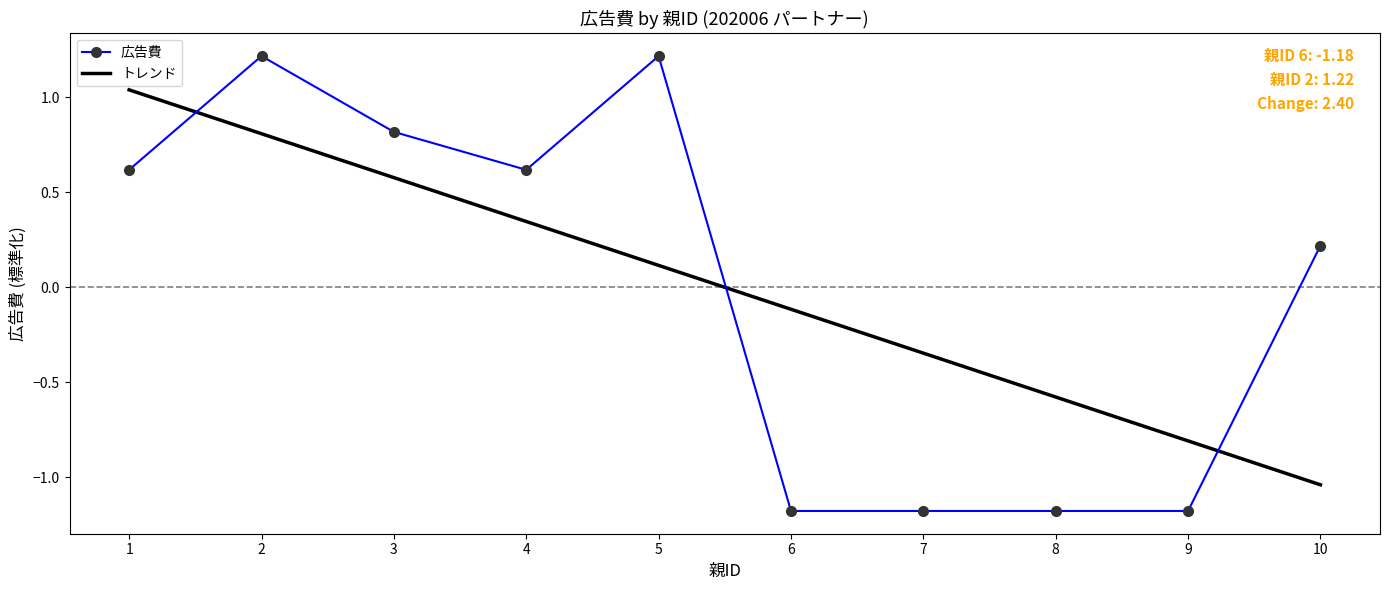

Reading left to right, what are all the values shown in this chart?

1=0.6	2=1.2	3=0.8	4=0.6	5=1.2	6=-1.2	7=-1.2	8=-1.2	9=-1.2	10=0.2